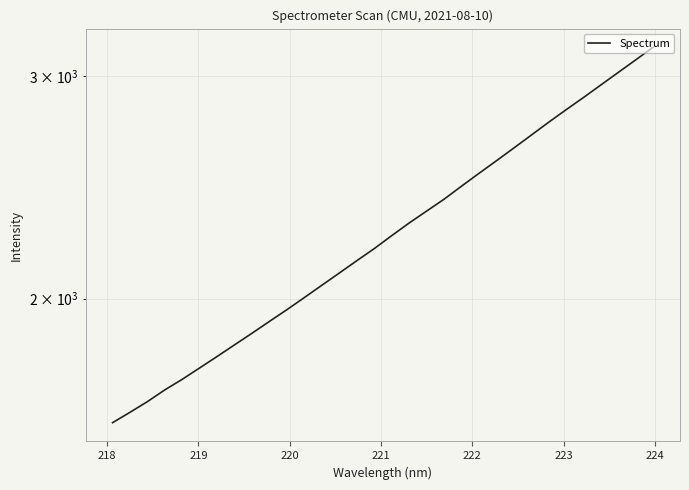

How many lines are shown in the chart?

1